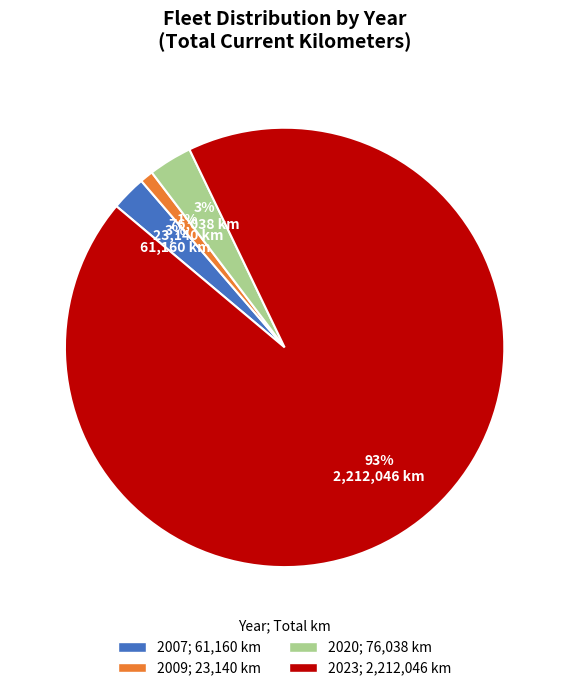

How many segments does this pie chart have?

4